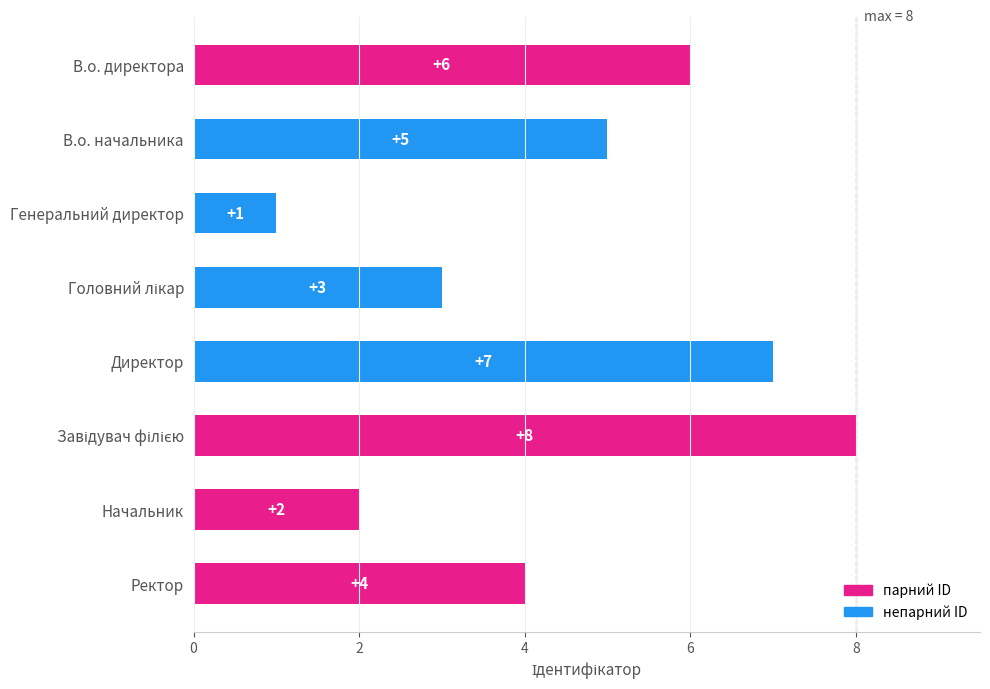

Is it true that the value at Директор is 11?

False